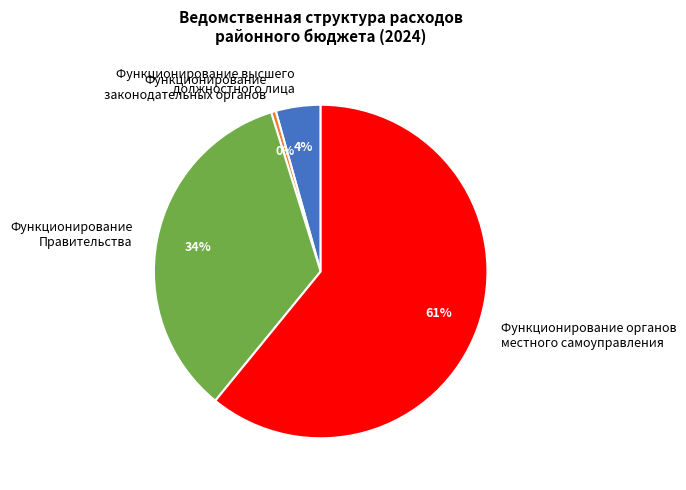

Between Функционирование Правительства and Функционирование законодательных органов, which is larger?

Функционирование Правительства